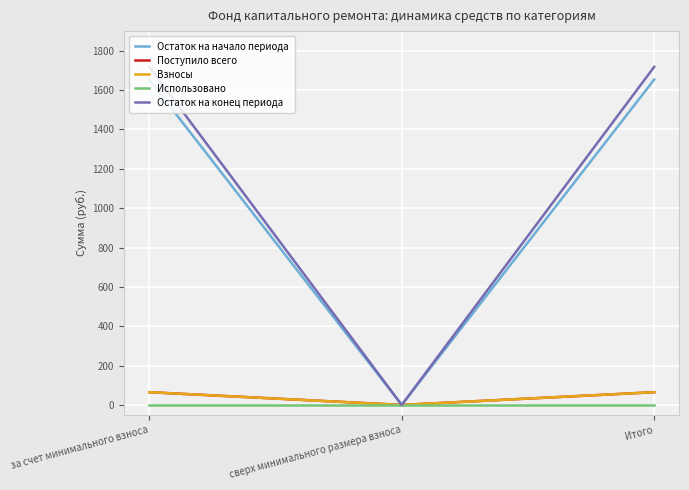

At which category does the chart reach its minimum across all series?

сверх минимального размера взноса